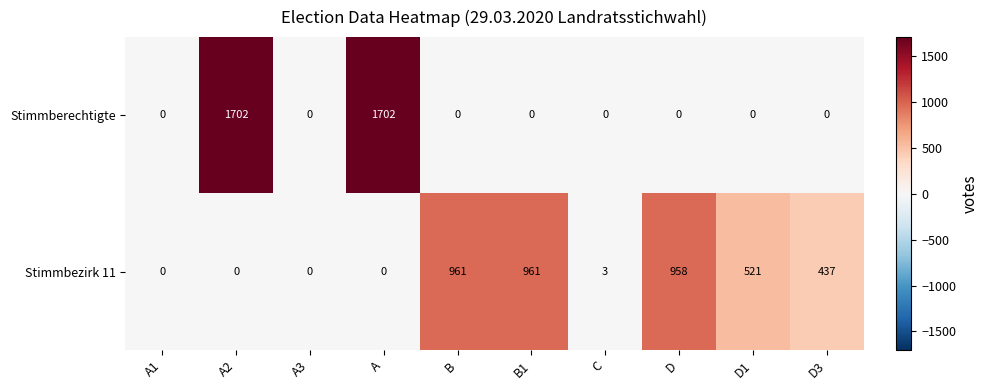

List the series in order of their peak value, highest first.

Stimmberechtigte, Stimmbezirk 11